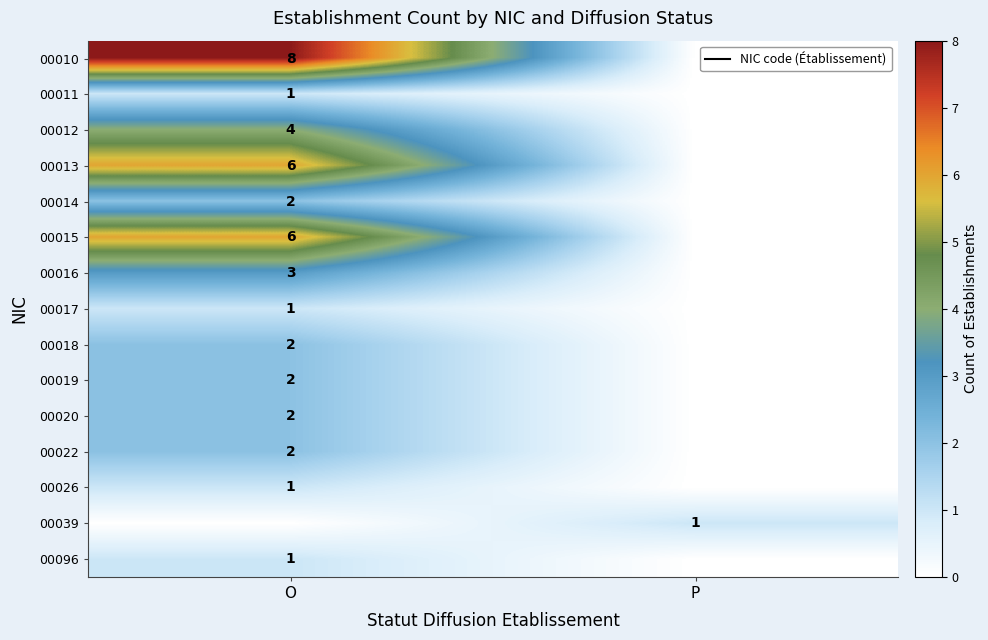

Between P and O, which is larger?

O